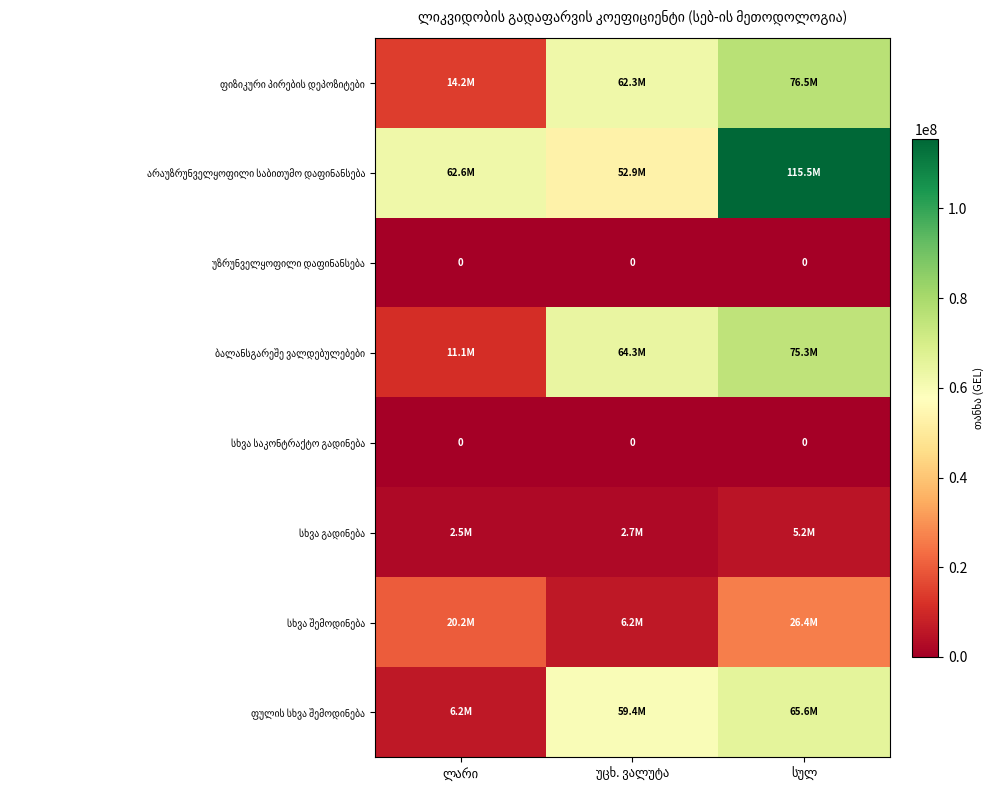

Which category has the highest value in the ფიზიკური პირების დეპოზიტები series?

სულ